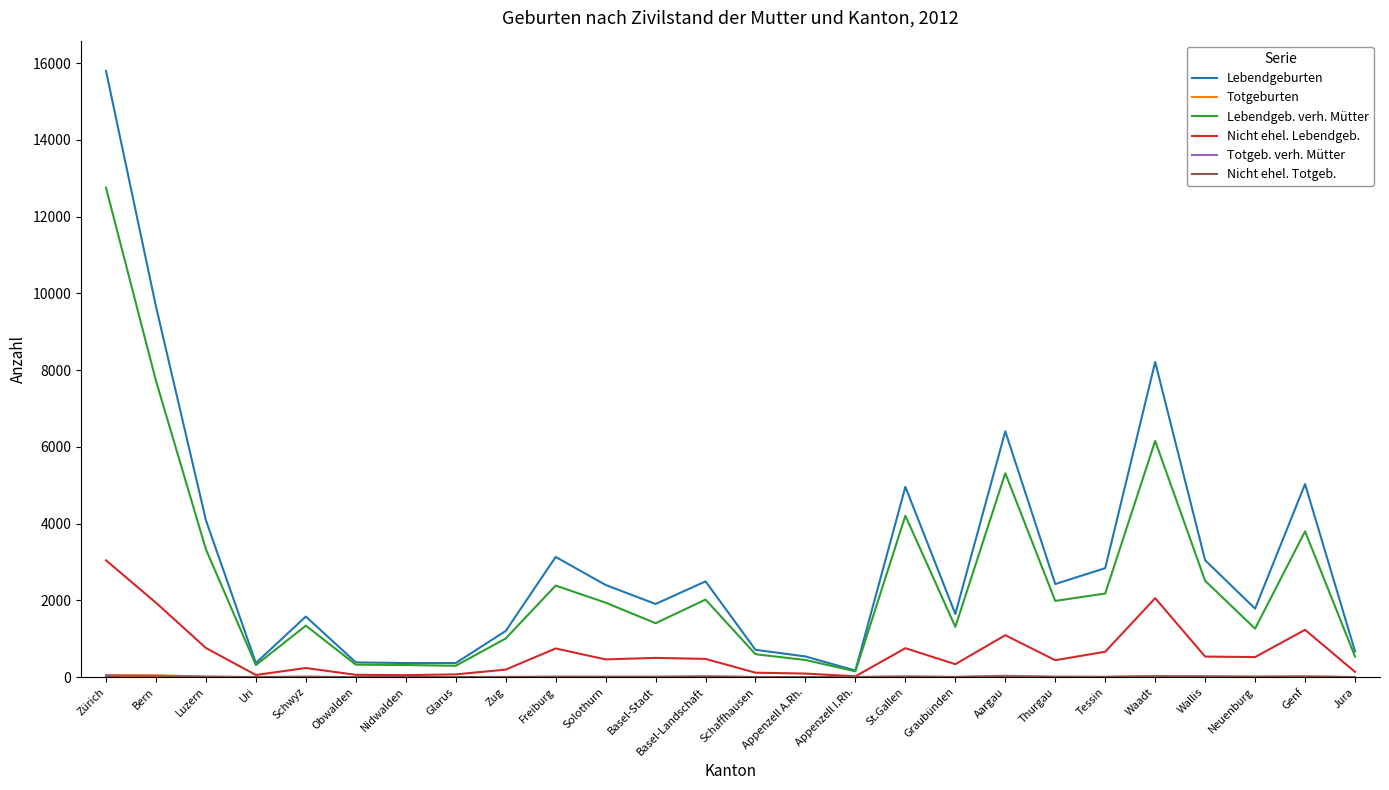

At which category is the sum across all series the highest?

Zürich